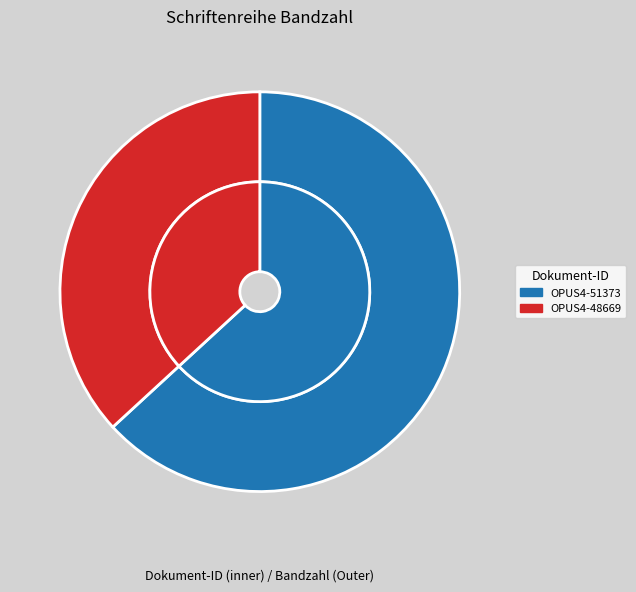

Do OPUS4-48669 and OPUS4-51373 together represent more than half of the pie?

Yes